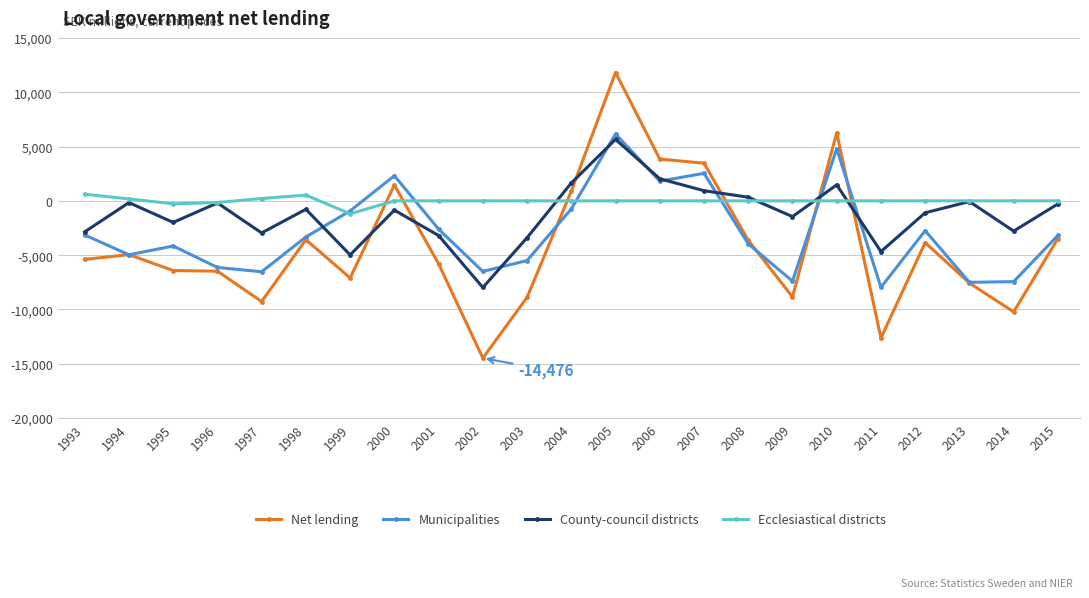

True or false: Net lending has more than 1 points higher than both neighbors.

True